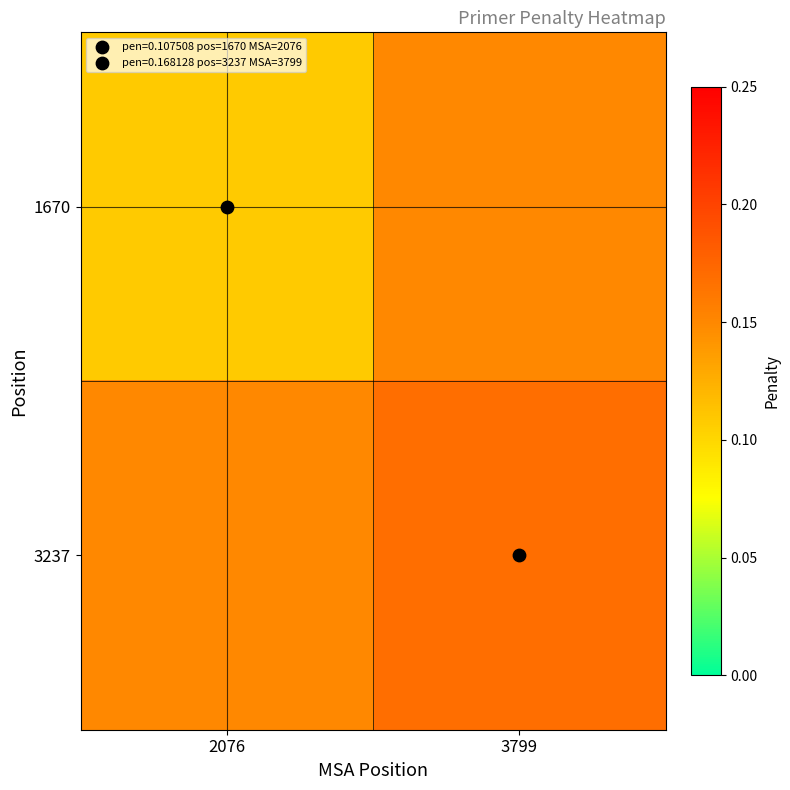

What is the minimum value shown in the chart?

0.1